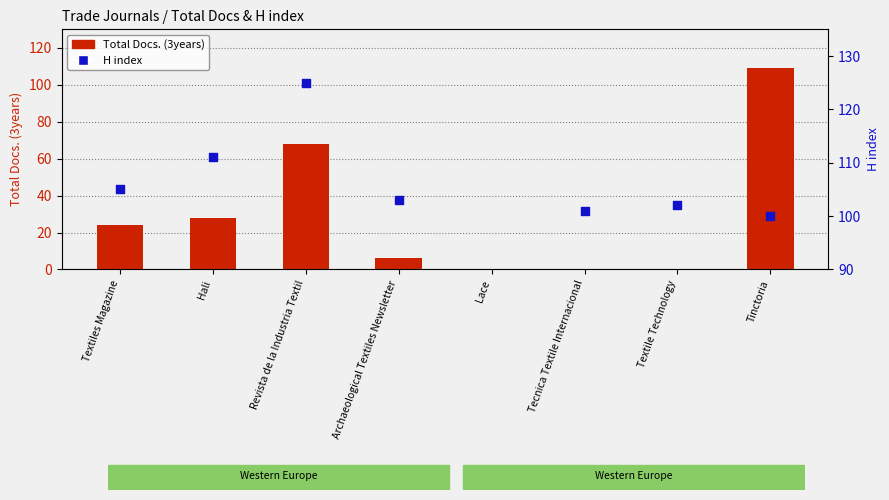

Which series reaches the minimum Y coordinate?

Total Docs. (3years)